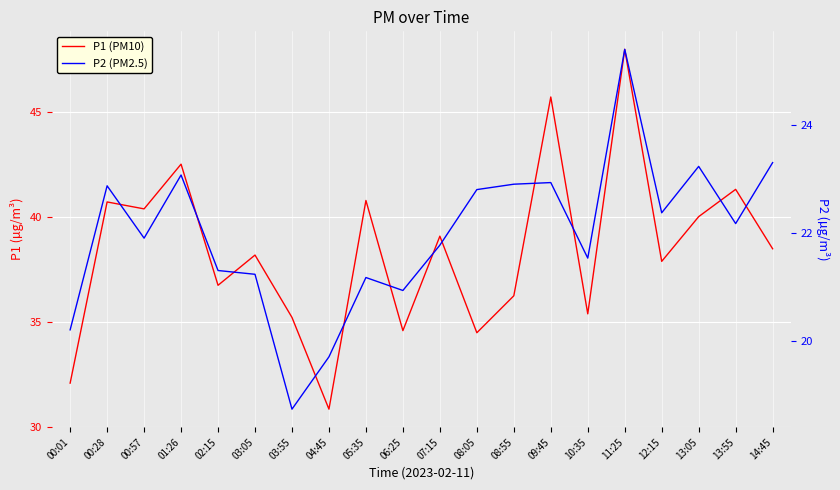

What is the value of the P2 (PM2.5) point at the 13th from the left?

22.9